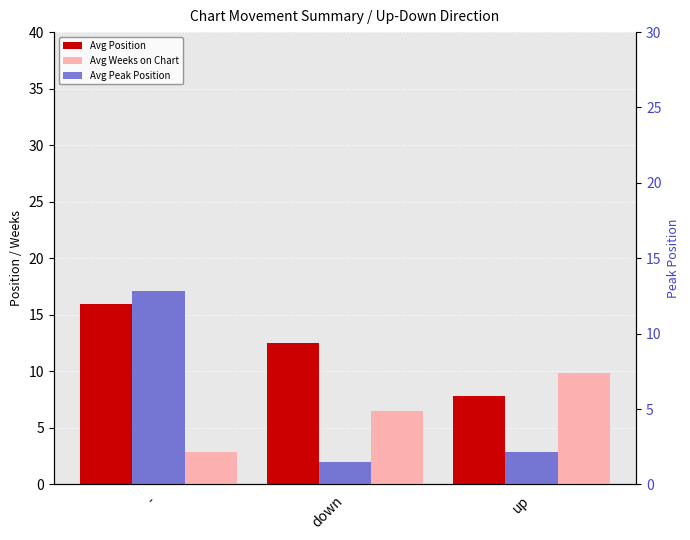

What is the spread (max minus min) of values at down?

11.0